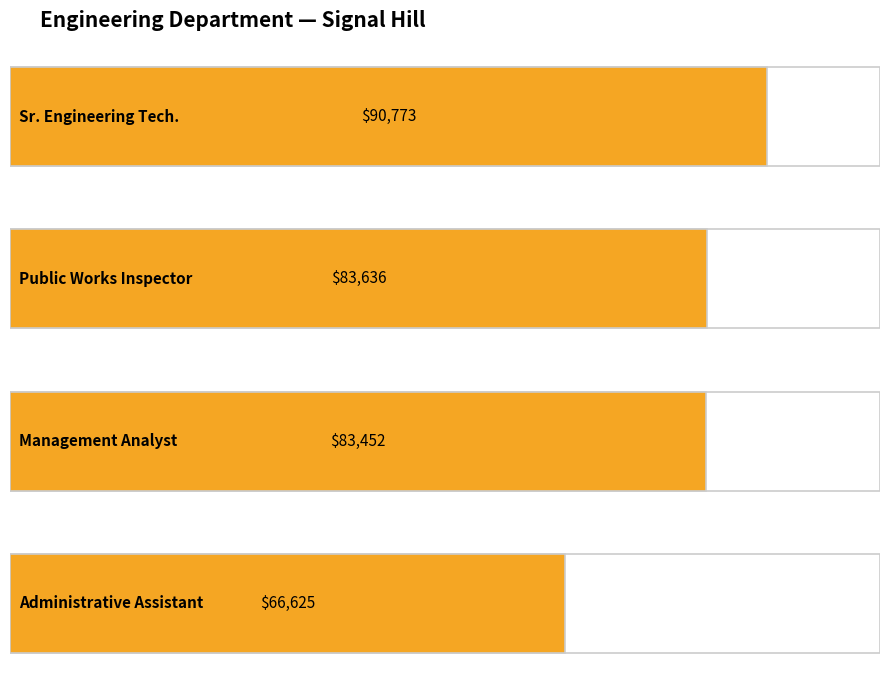

Which label corresponds to the smallest value in the chart?

Administrative Assistant